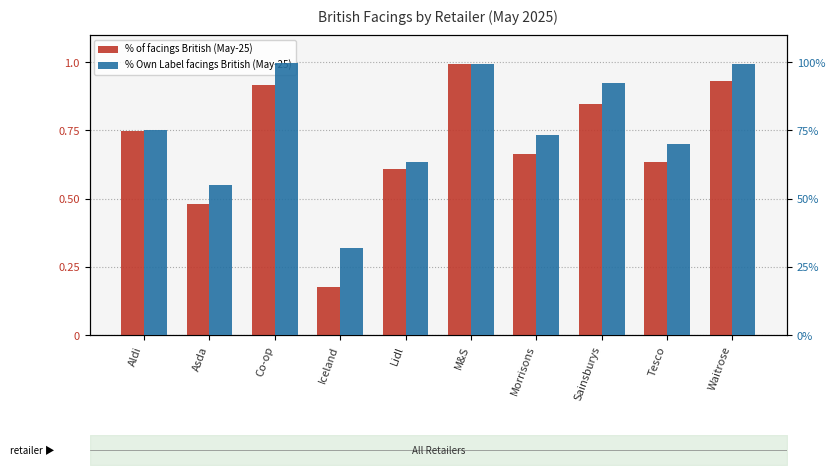

What position from the right is Waitrose?

1